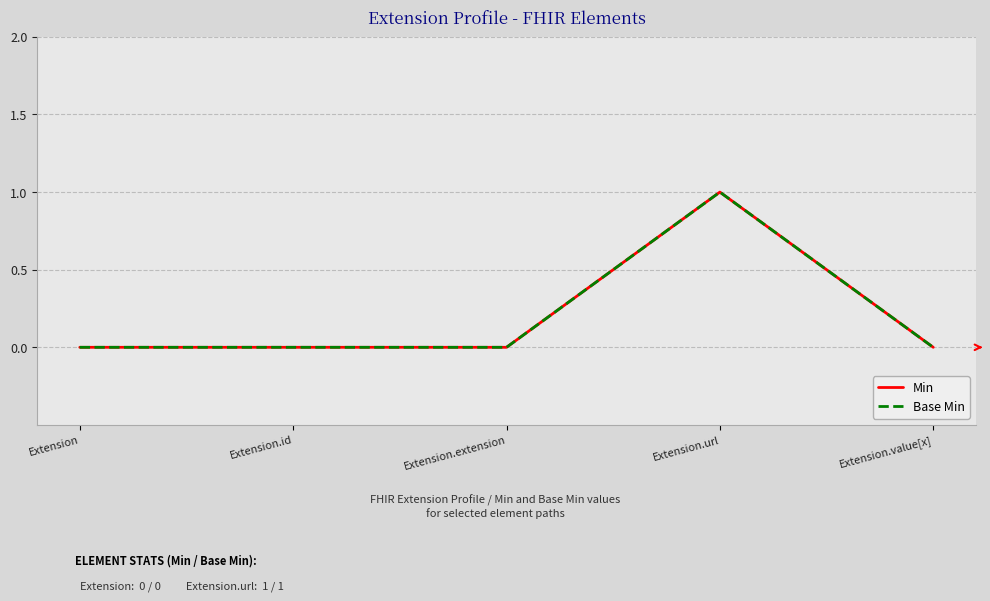

True or false: Min has a value of 0 at Extension.id.

True